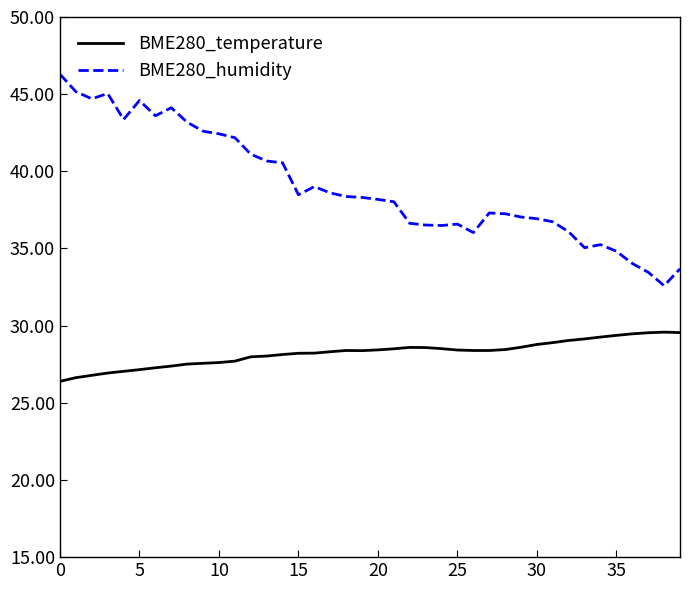

Which series has the largest total across all categories?

BME280_humidity